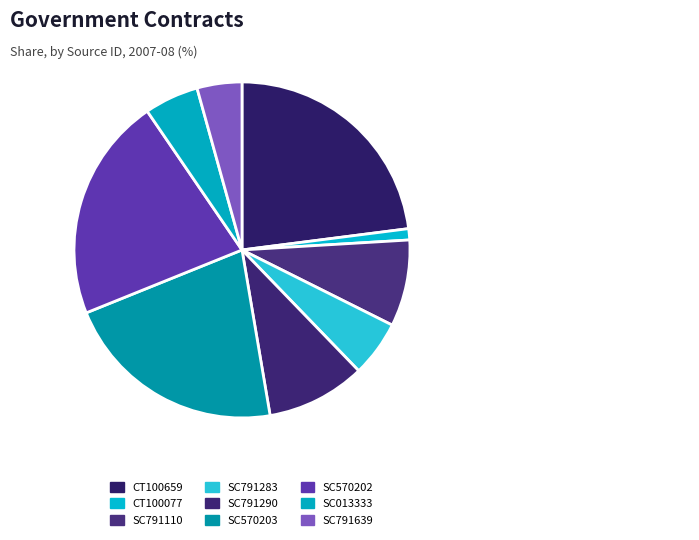

What percentage do SC791639 and CT100077 together represent?

5.4%